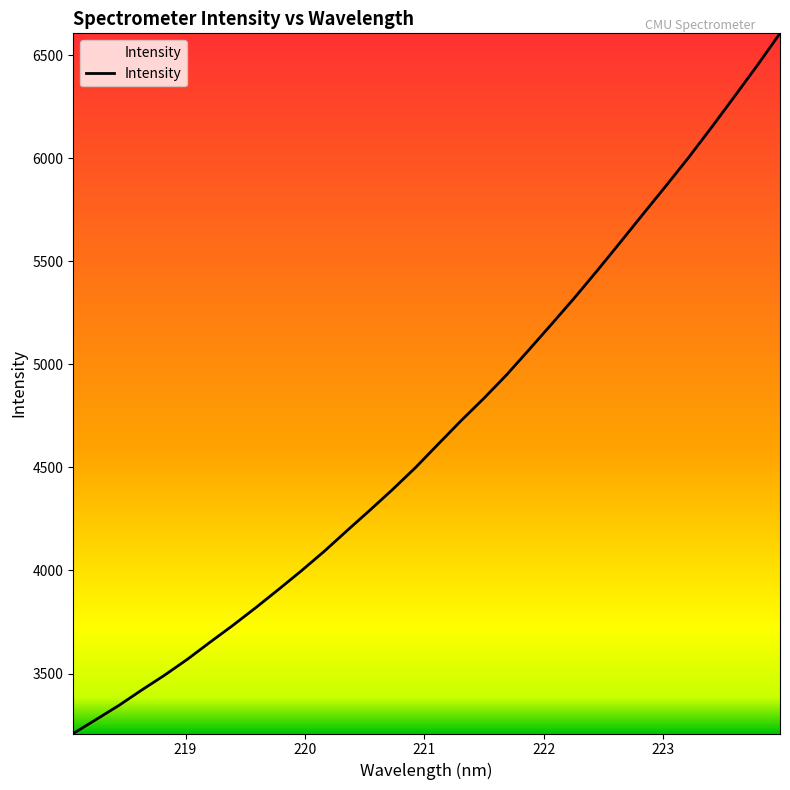

What is the difference between the maximum and minimum values?

3397.4